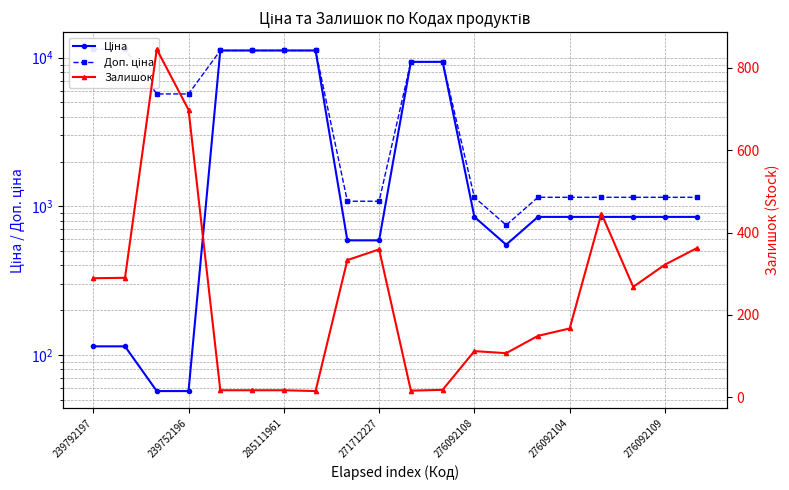

Is it true that Доп. ціна equals 20523.9 at 239752196?

False